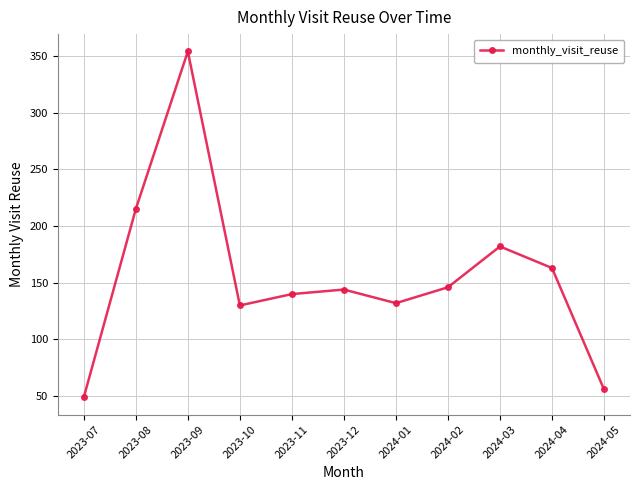

Reading left to right, what are all the values shown in this chart?

2023-07=49	2023-08=215	2023-09=354	2023-10=130	2023-11=140	2023-12=144	2024-01=132	2024-02=146	2024-03=182	2024-04=163	2024-05=56